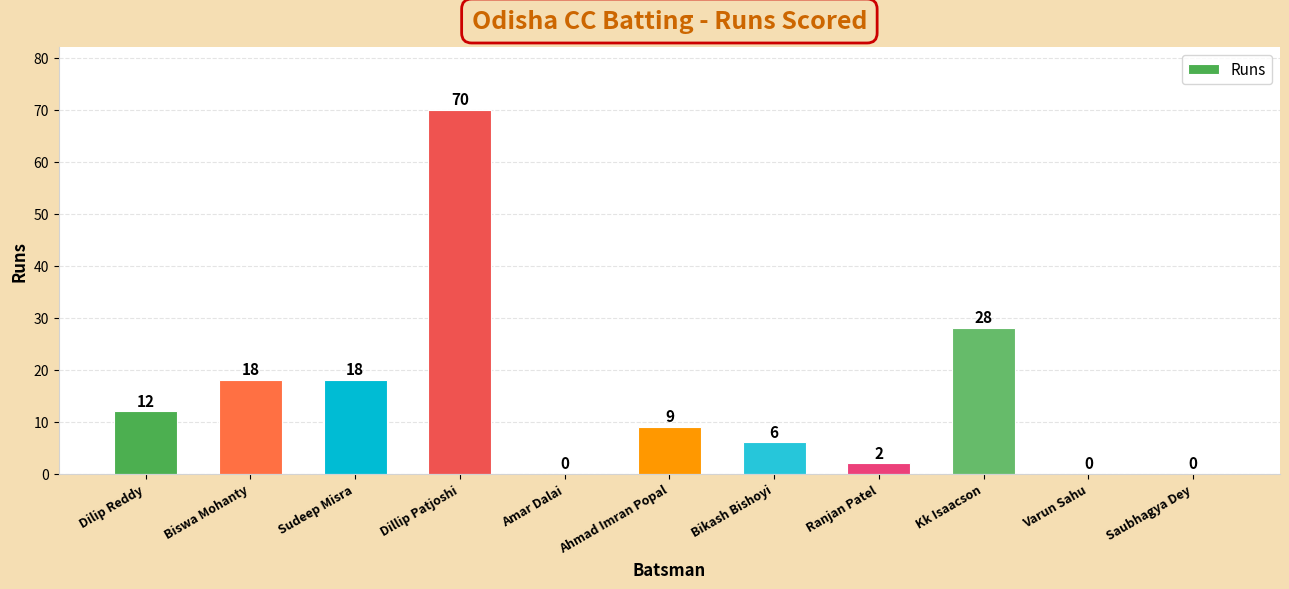

What is the average value?

15